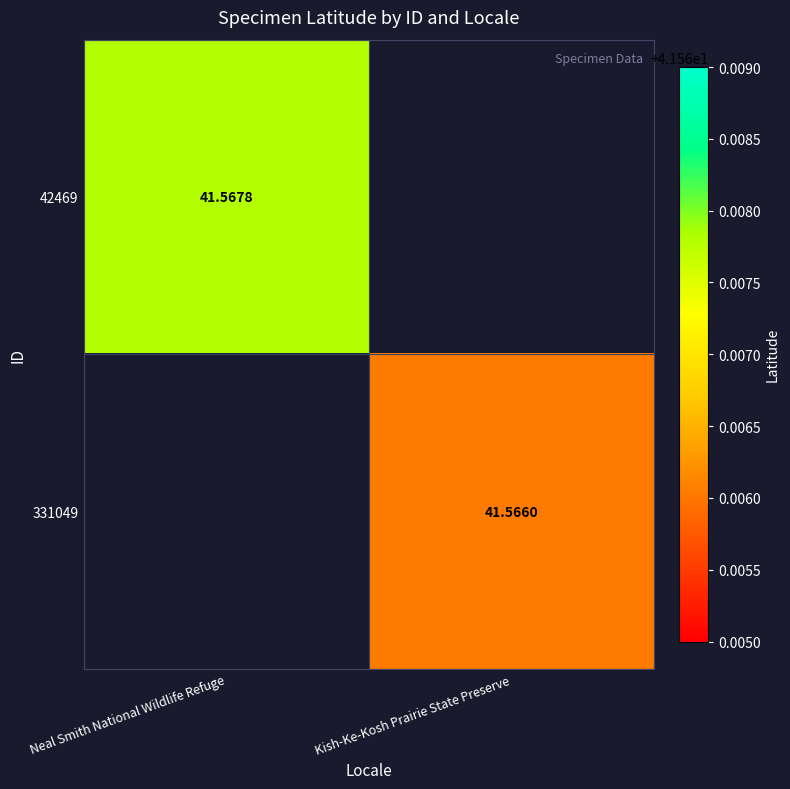

True or false: 331049 has a value of 28.3 at Kish-Ke-Kosh Prairie State Preserve.

False